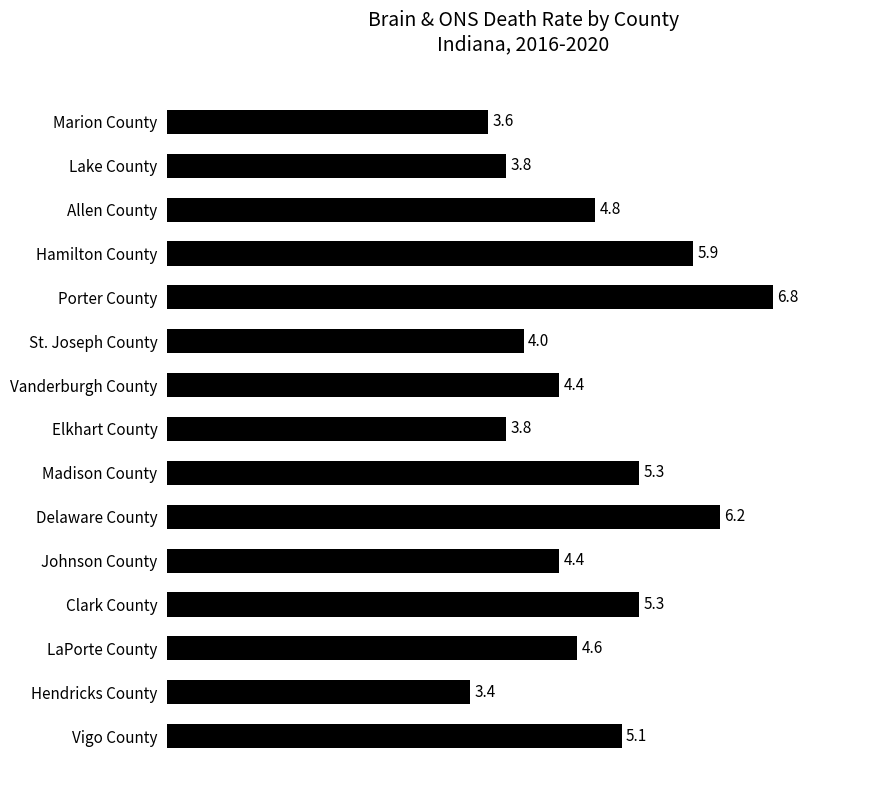

Which has a higher value, Hamilton County or Delaware County?

Delaware County